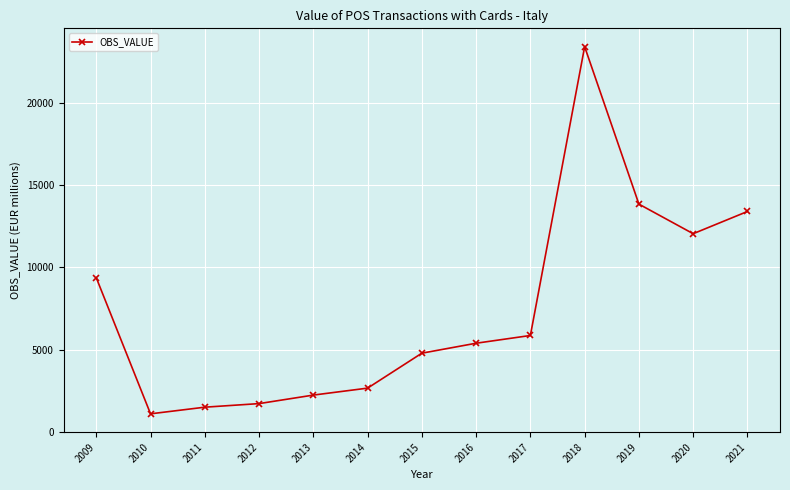

At which label does the data first exceed 5386?

2009